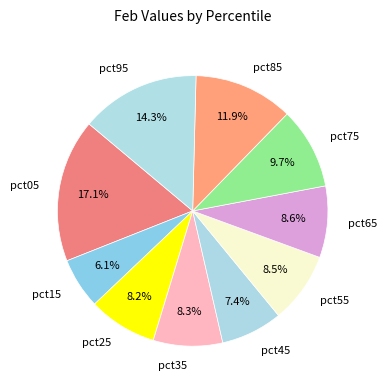

To the nearest percent, what is the average slice percentage?

10%